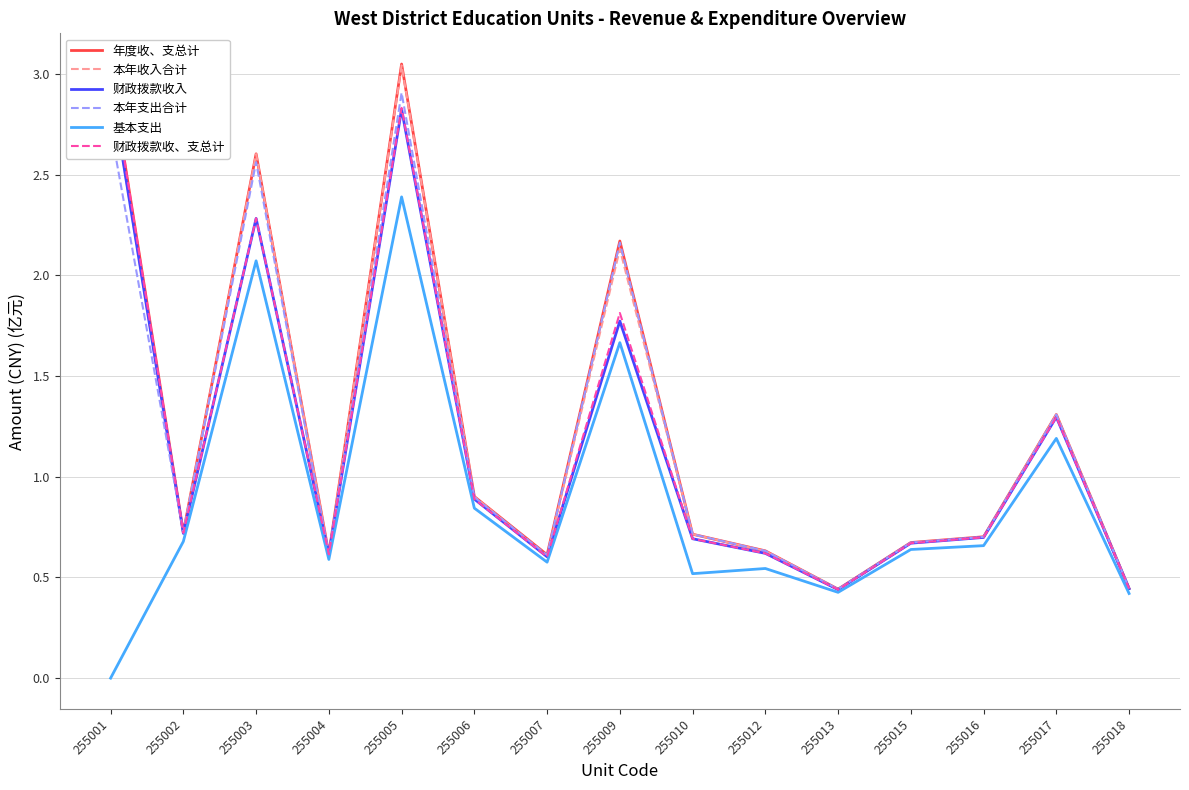

Read the 年度收、支总计 value at 255016.

0.7